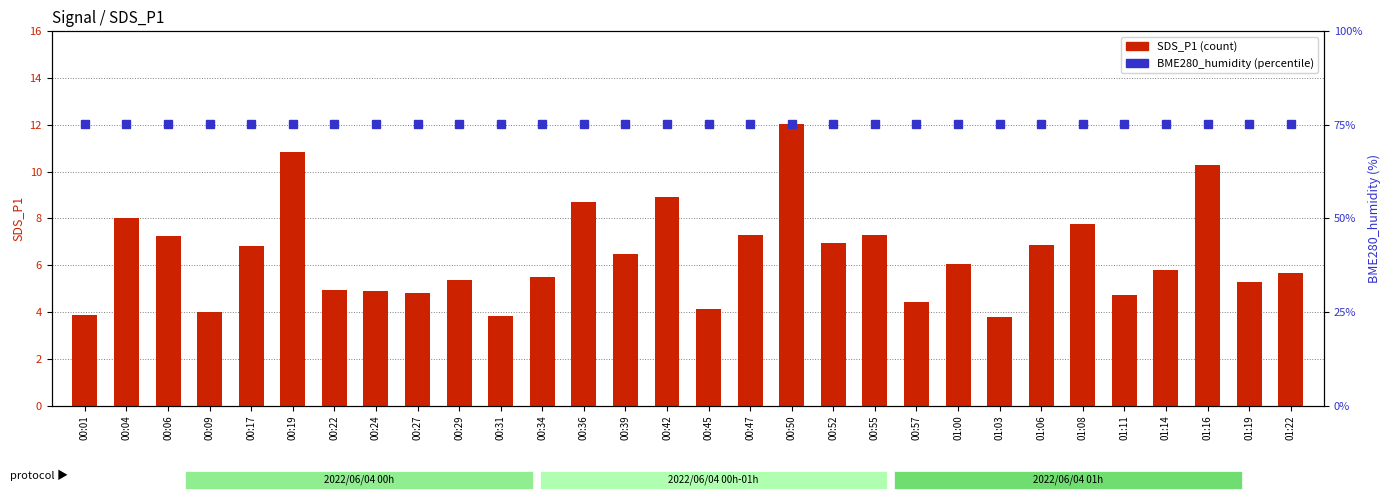

Rank the series by their average value, from highest to lowest.

BME280_humidity, SDS_P1